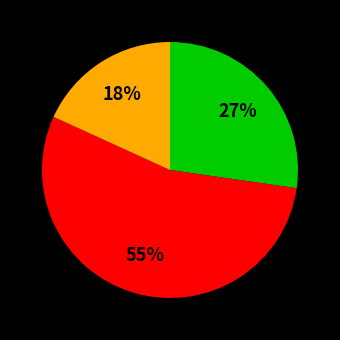

Does any single category account for the majority?

Yes